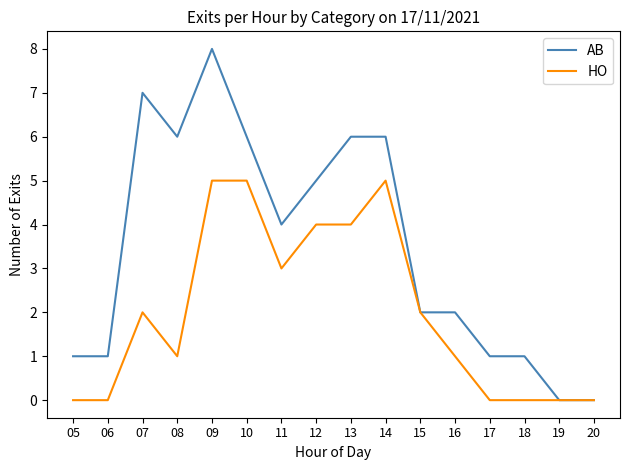

Rank the series by their average value, from lowest to highest.

HO, AB